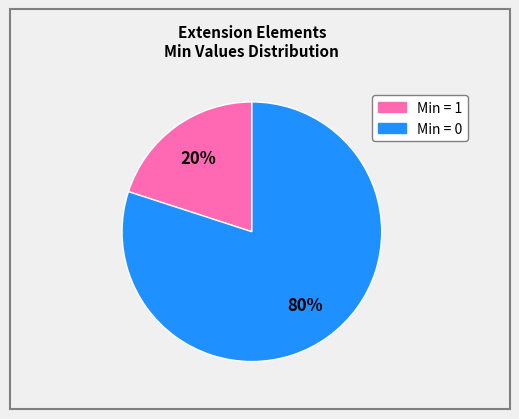

Is there a majority slice in this chart?

Yes